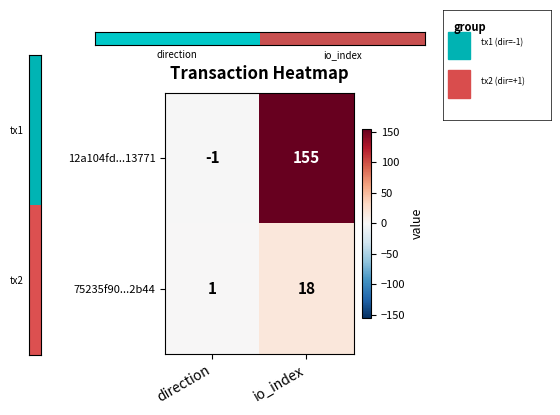

Which series has the widest spread of values?

12a104fd...13771